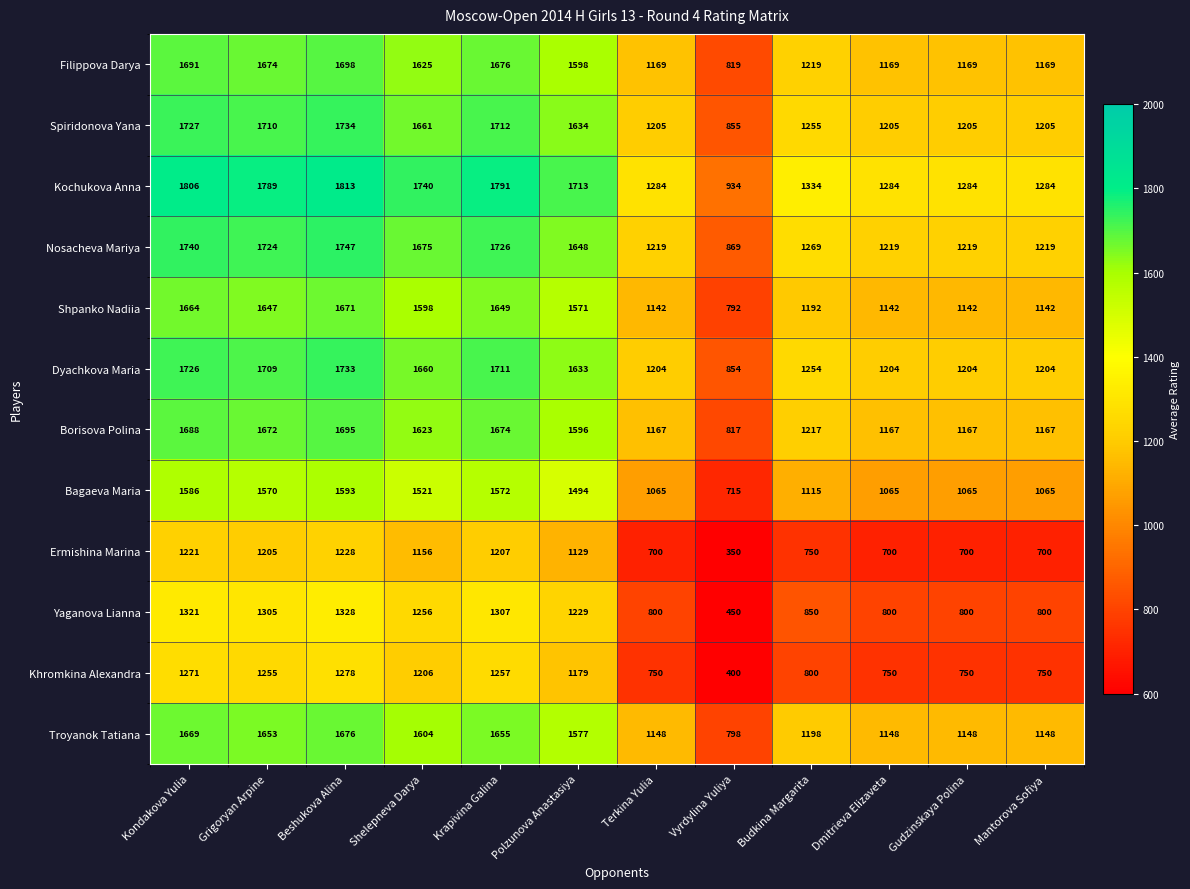

At which category is the sum across all series the highest?

Beshukova Alina